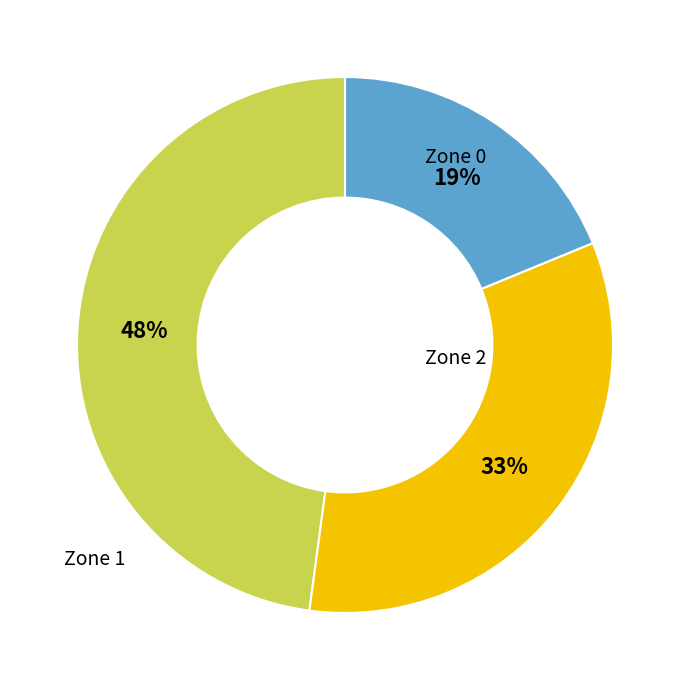

To the nearest percent, what is the average slice percentage?

33%